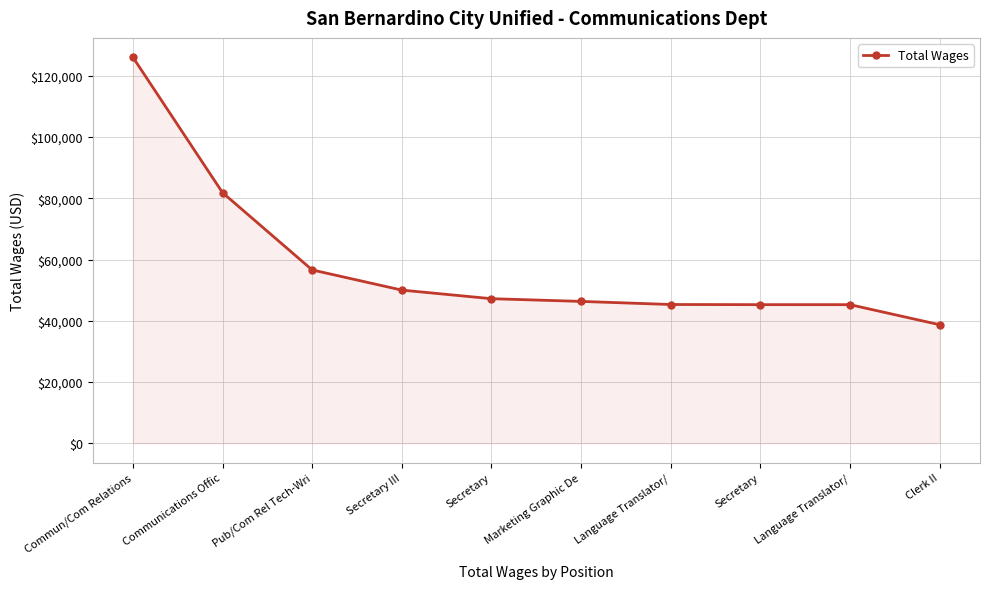

The chart shows a value of 47208 at Secretary. True or false?

True